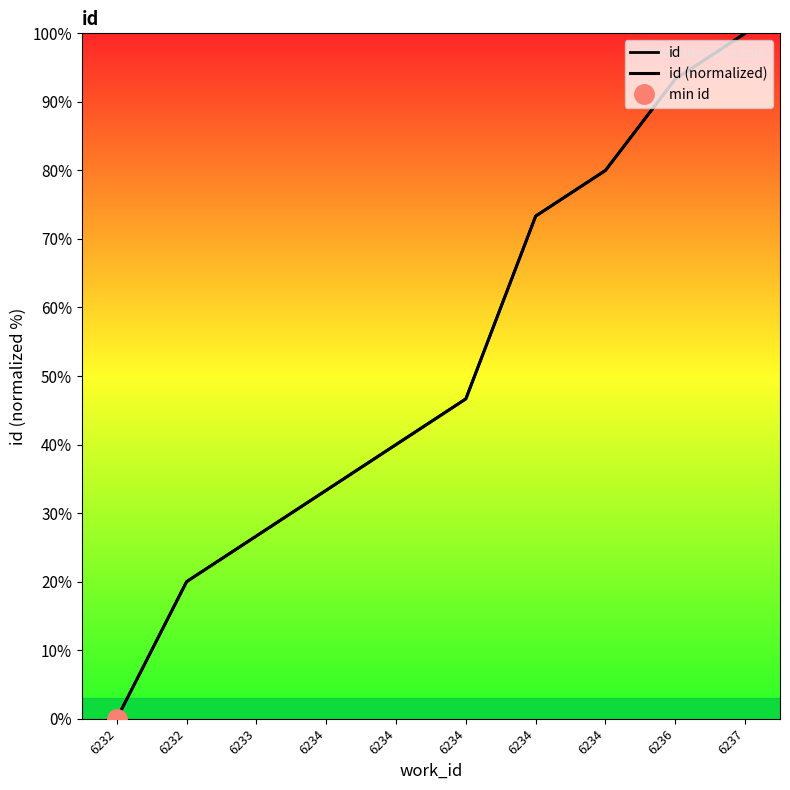

What value does the id (normalized) series have at 6234?

33.3